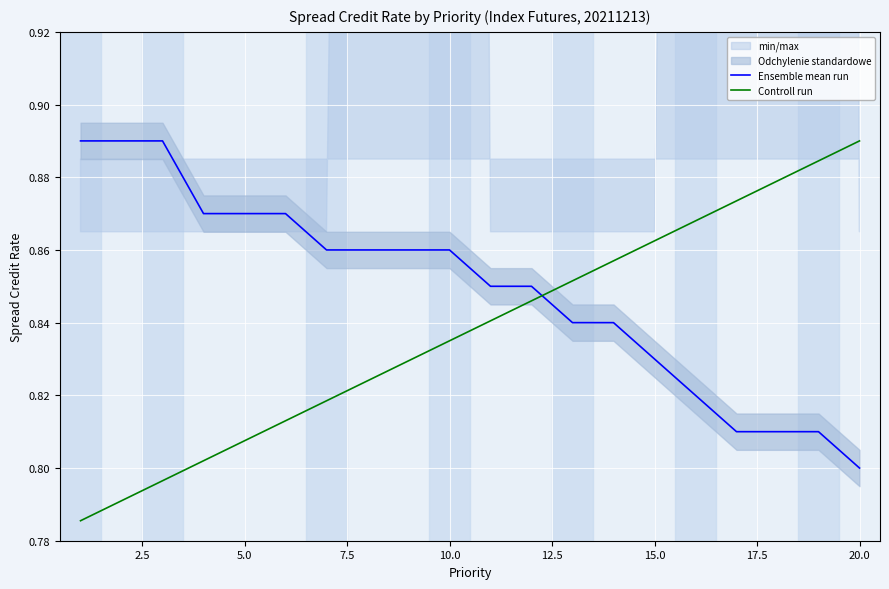

How many intersections are there between Controll run and Ensemble mean run?

1